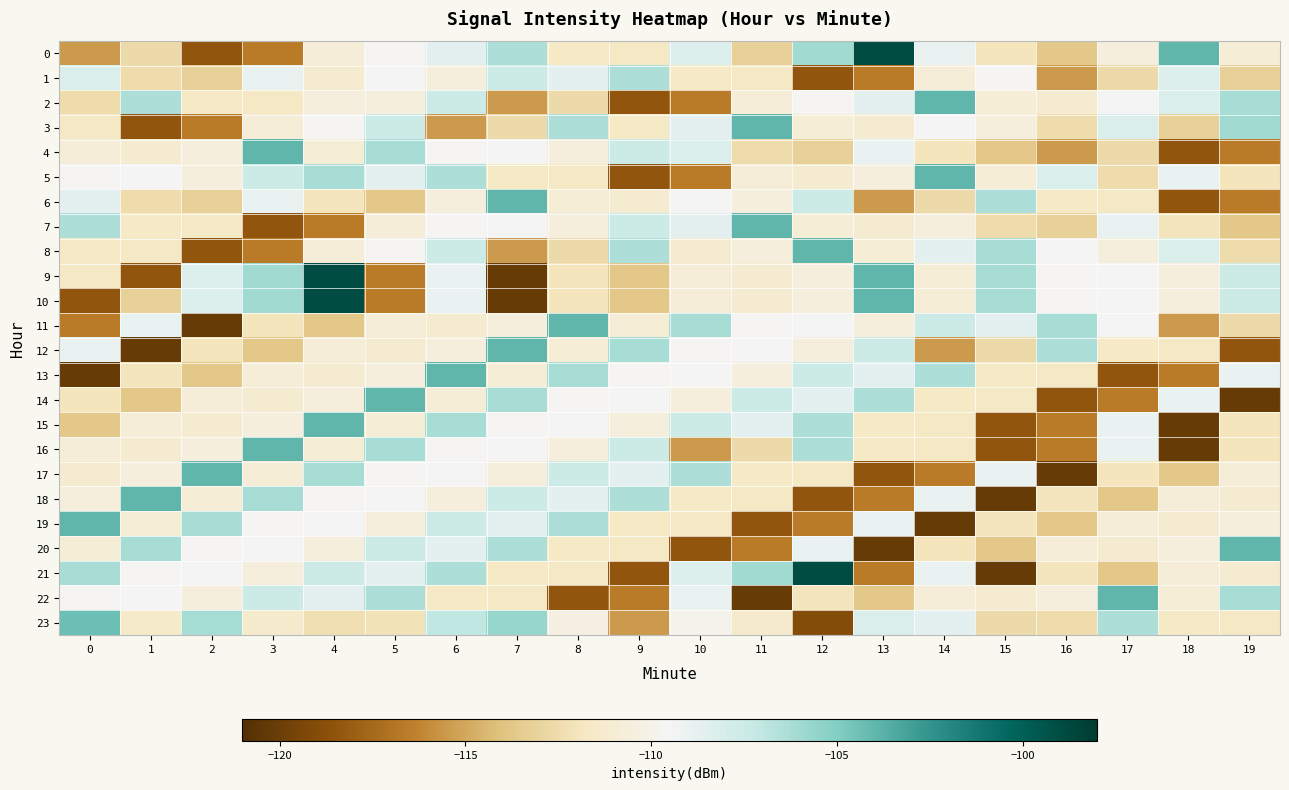

At which category is the sum across all series the highest?

6